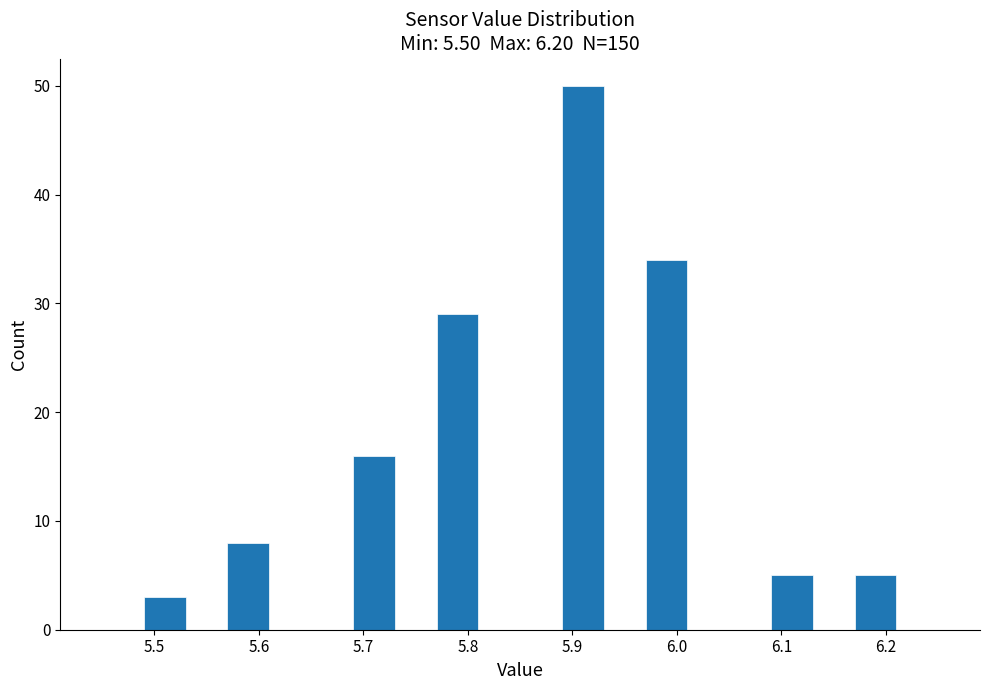

Reading left to right, transcribe this chart: for each bar, give the range it covers on the x-axis and its height. The values are not printed on the chart, so give them approximately, as read against the axis.

5.45 to 5.49: 0
5.49 to 5.53: 3
5.53 to 5.57: 0
5.57 to 5.61: 8
5.61 to 5.65: 0
5.65 to 5.69: 0
5.69 to 5.73: 16
5.73 to 5.77: 0
5.77 to 5.81: 29
5.81 to 5.85: 0
5.85 to 5.89: 0
5.89 to 5.93: 50
5.93 to 5.97: 0
5.97 to 6.01: 34
6.01 to 6.05: 0
6.05 to 6.09: 0
6.09 to 6.13: 5
6.13 to 6.17: 0
6.17 to 6.21: 5
6.21 to 6.25: 0